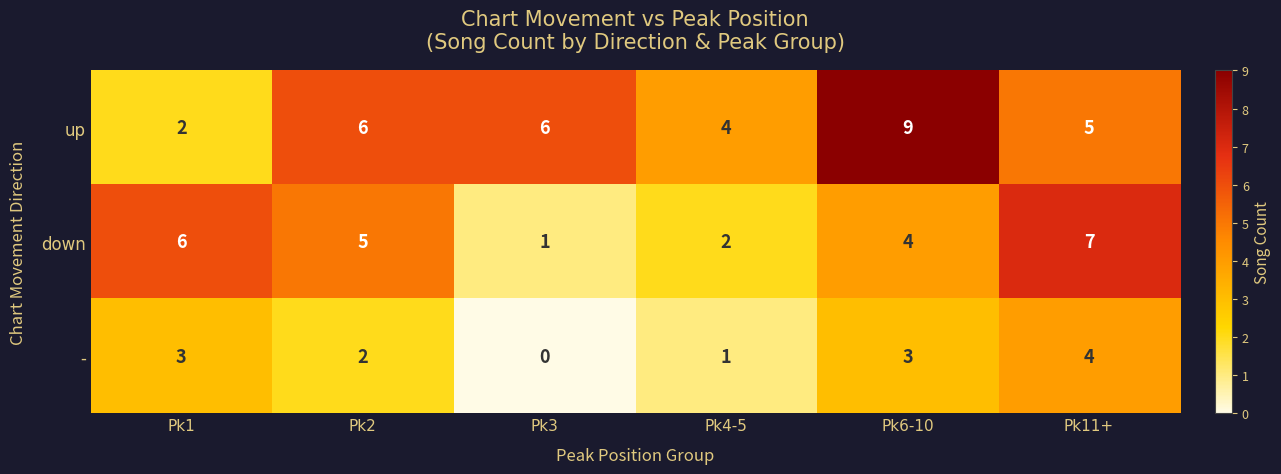

Which series has the largest total across all categories?

up